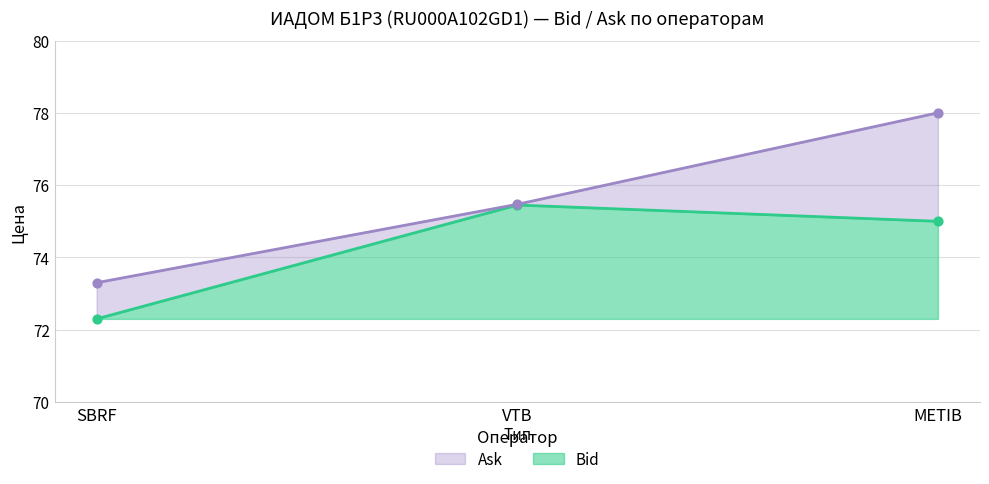

Which series reaches the minimum Y coordinate?

Bid